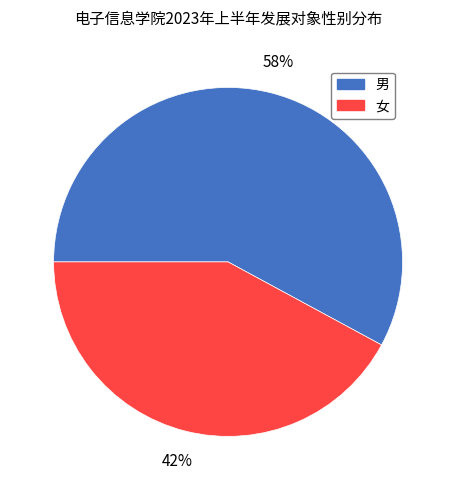

Is there any slice that represents more than half of the pie?

Yes